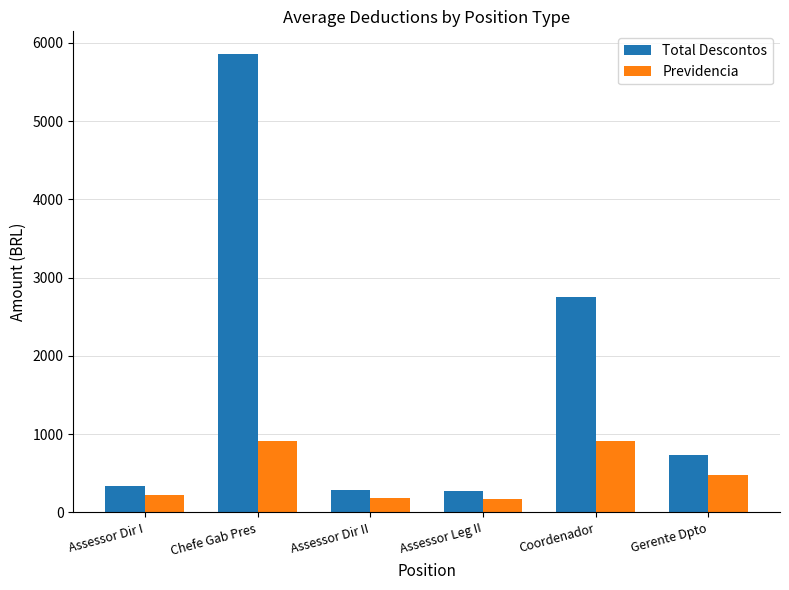

What is the approximate value of Total Descontos at Assessor Dir II?

293.1